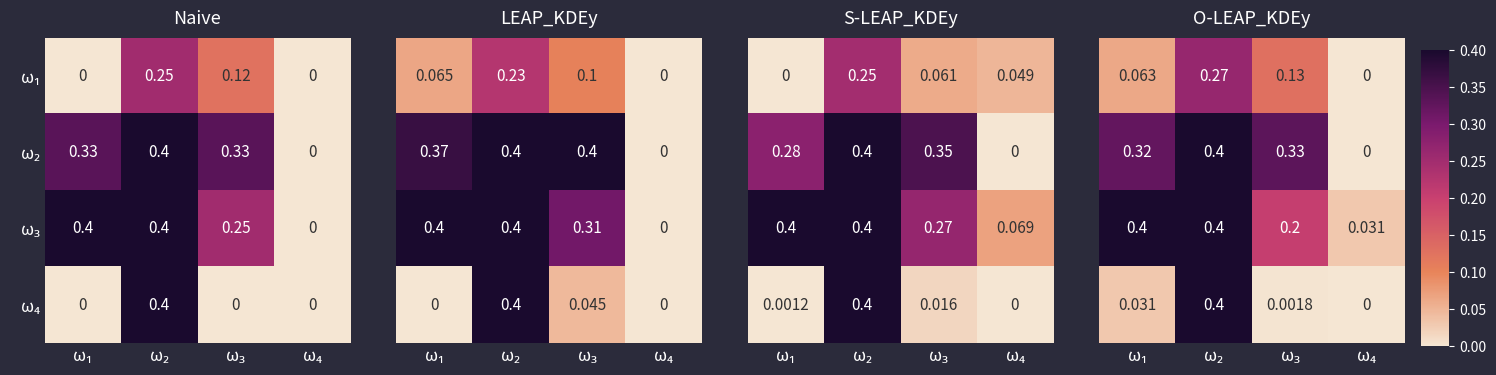

What is the total value across all series at ω₂?

1.5